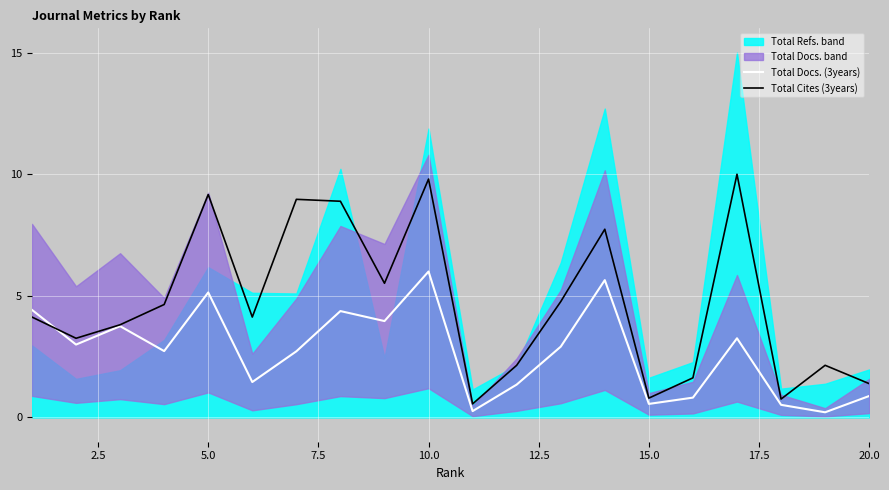

What is the maximum value for Total Docs. (3years)?

6.0